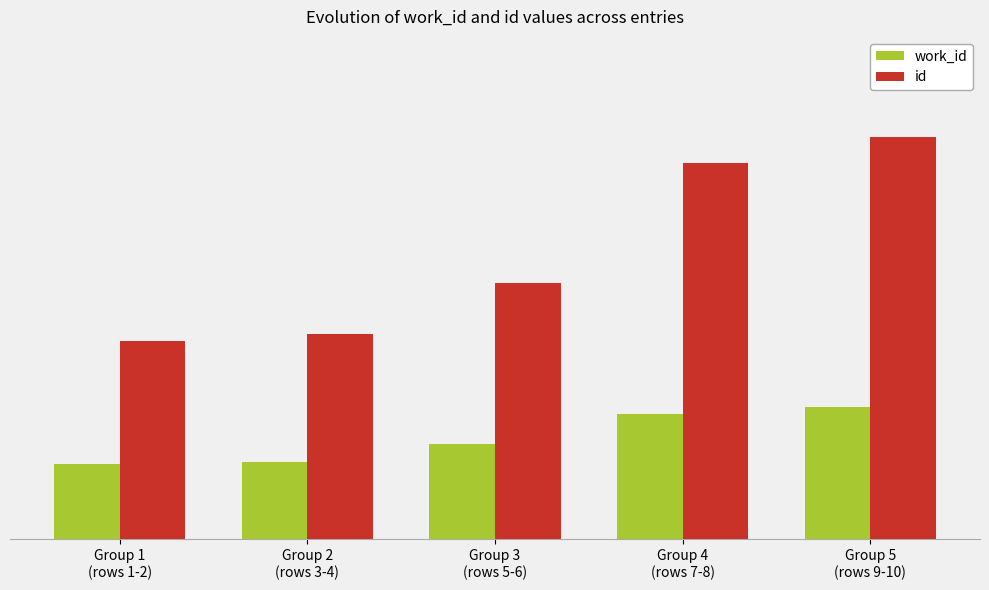

List the labels in order of id value, largest first.

Group 5
(rows 9-10), Group 4
(rows 7-8), Group 3
(rows 5-6), Group 2
(rows 3-4), Group 1
(rows 1-2)